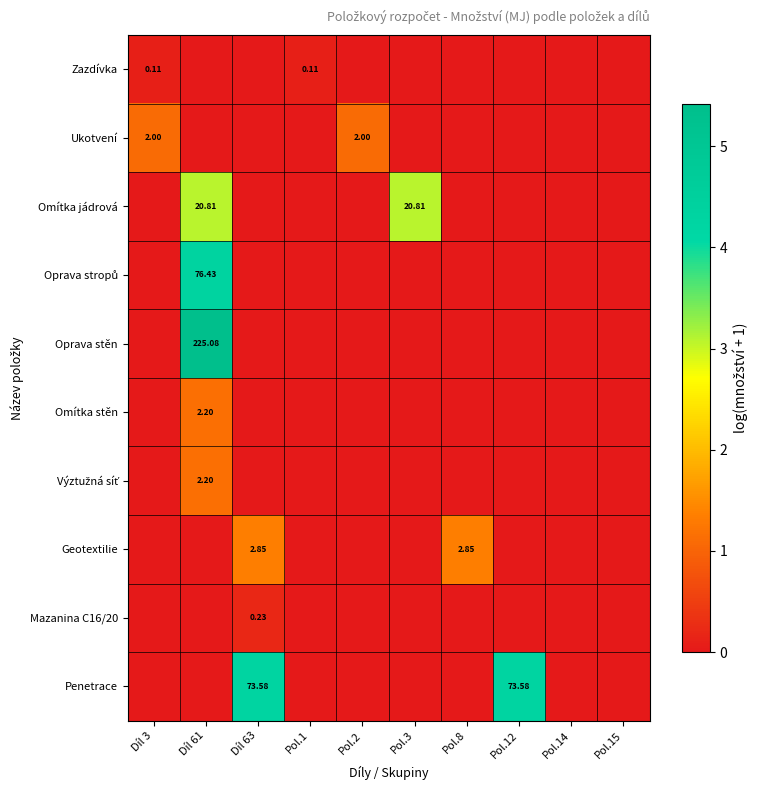

Is the value of Mazanina C16/20 at Pol.3 greater than the value of Geotextilie at Pol.1?

No